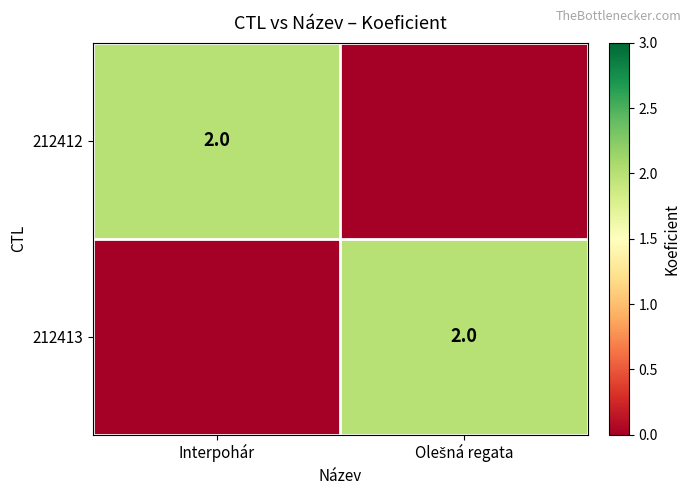

What is the spread (max minus min) of values at Interpohár?

2